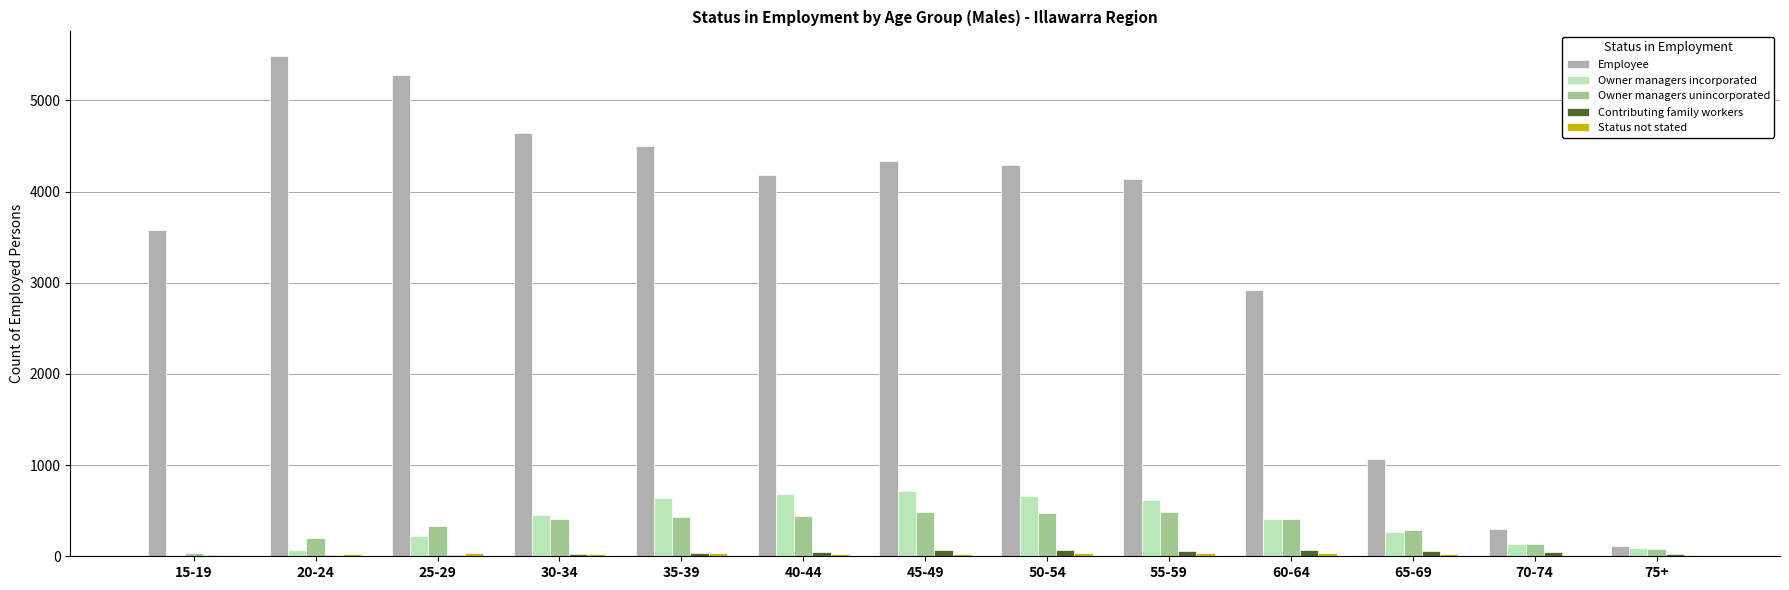

Which series changed the most between 20-24 and 50-54?

Employee